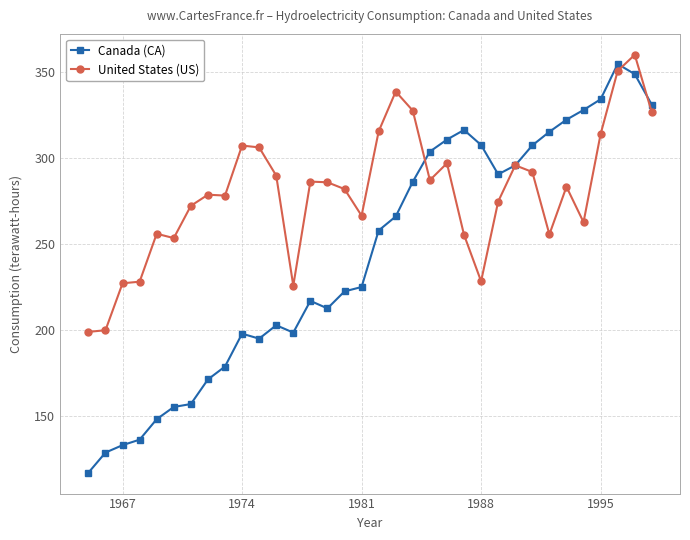

Which series has the largest range (max minus min)?

Canada (CA)